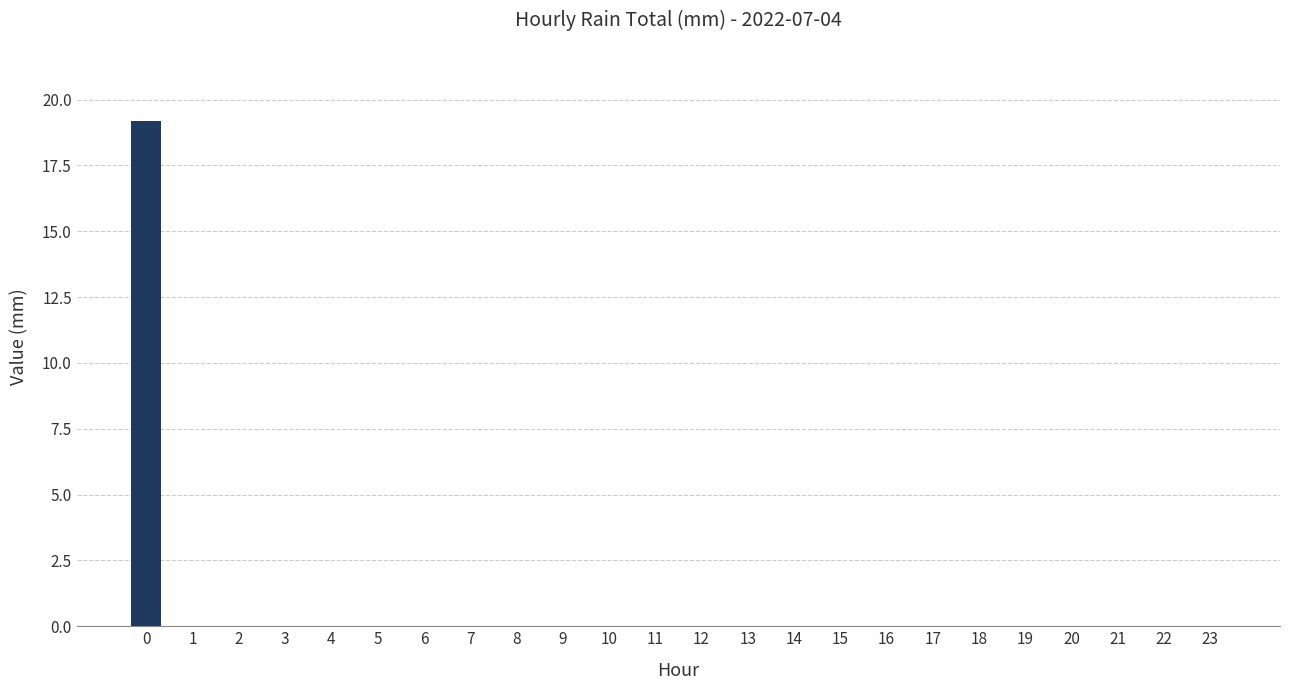

Reading left to right, extract all data points from this chart.

0=19.2	1=0.0	2=0.0	3=0.0	4=0.0	5=0.0	6=0.0	7=0.0	8=0.0	9=0.0	10=0.0	11=0.0	12=0.0	13=0.0	14=0.0	15=0.0	16=0.0	17=0.0	18=0.0	19=0.0	20=0.0	21=0.0	22=0.0	23=0.0